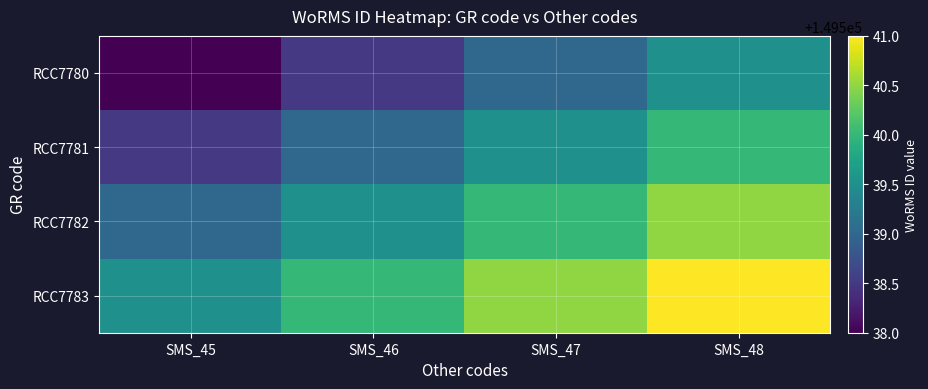

Which series has the largest range (max minus min)?

RCC7780